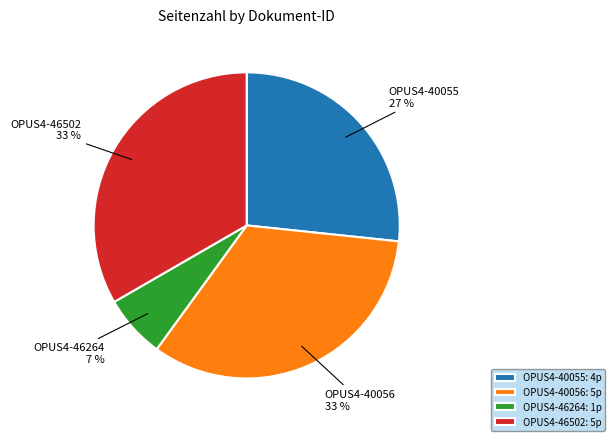

Which slice is the smallest?

OPUS4-46264